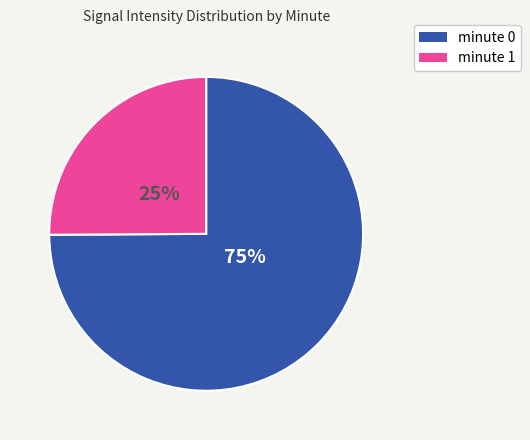

Approximately how many times larger is the value at minute 0 compared to minute 1?

3.0